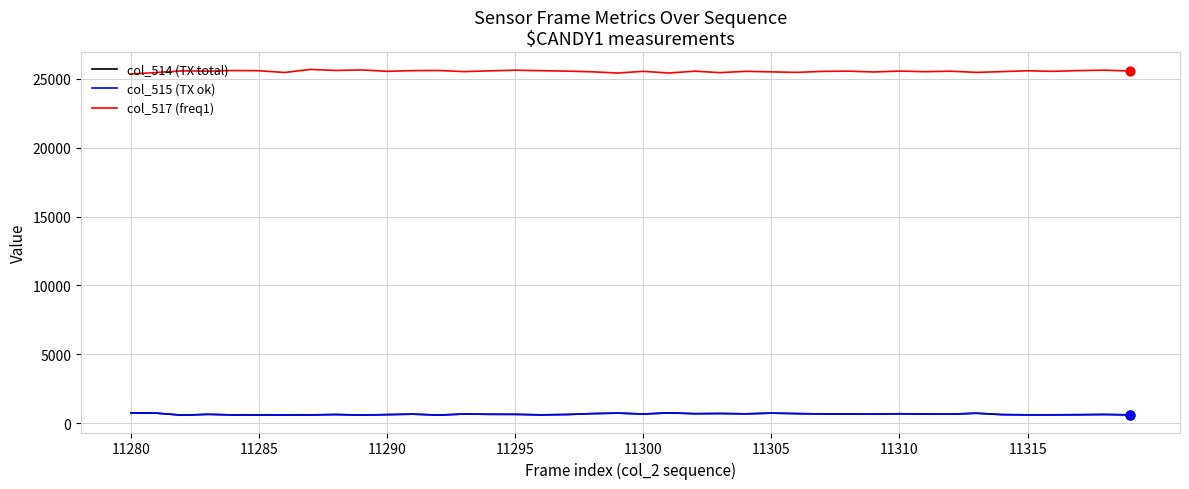

Which series has the widest spread of values?

col_517 (freq1)